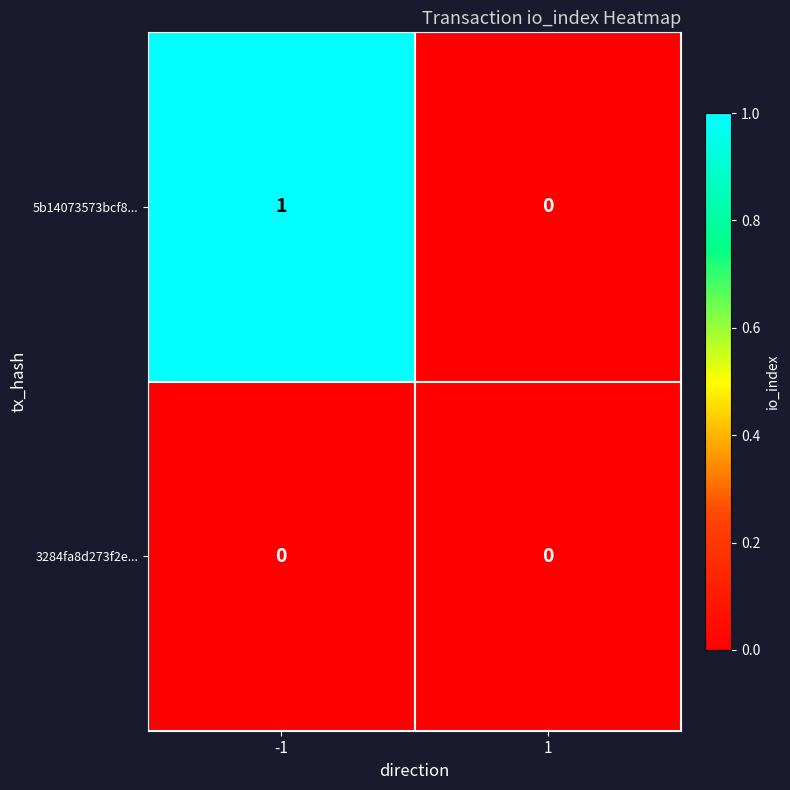

Is it true that 5b14073573bcf8... equals 0 at 1?

True